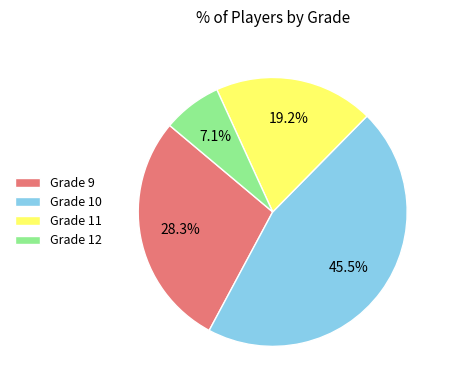

To the nearest percent, what percentage of the pie is Grade 12?

7%